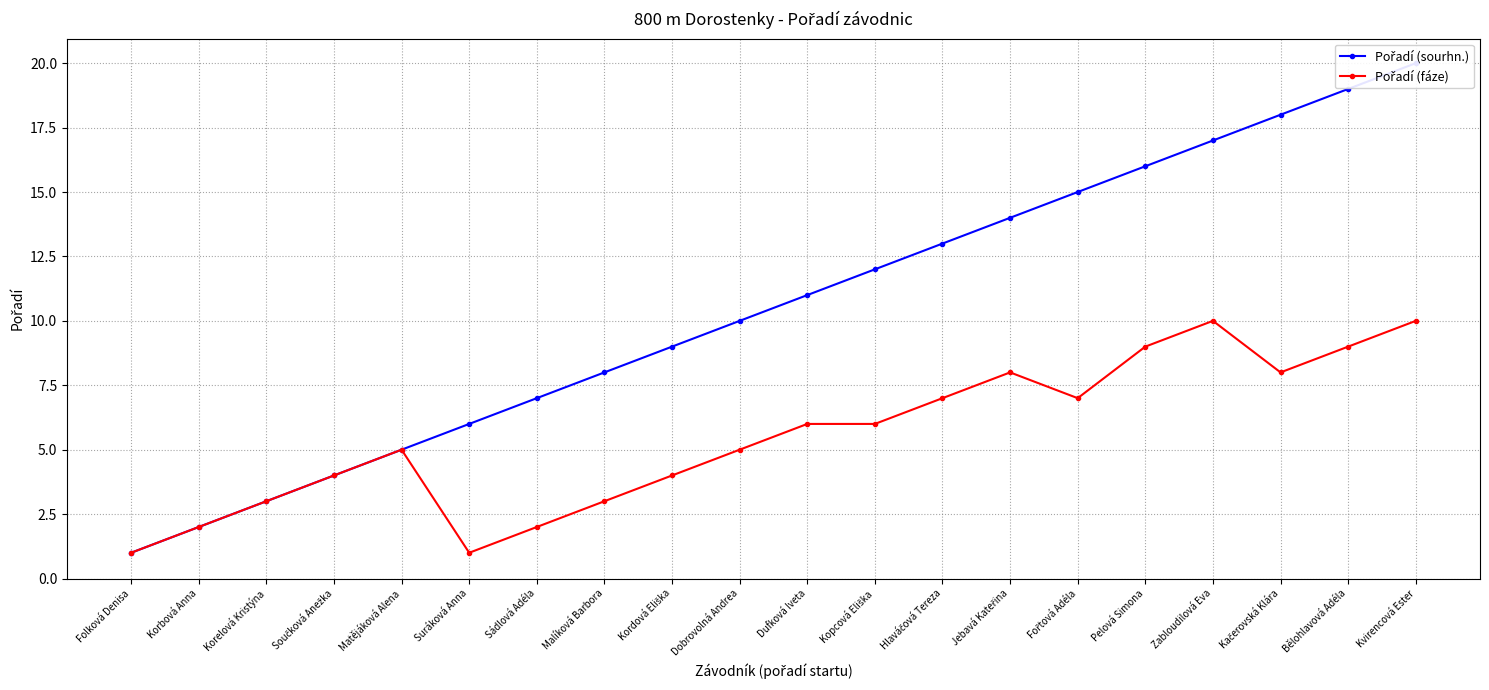

What is the value of the Pořadí (fáze) point at the 6th from the left?

1